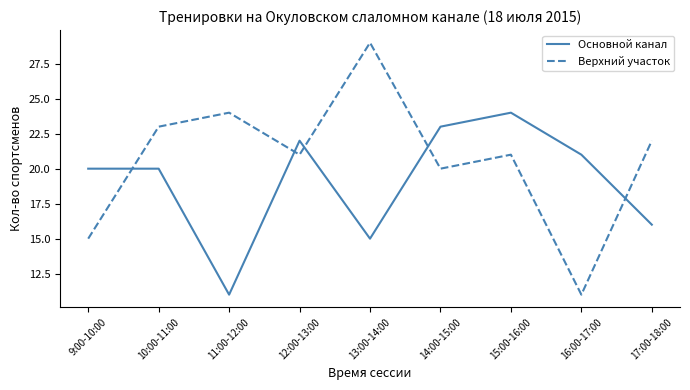

Where do Основной канал and Верхний участок first cross each other?

9:00-10:00 and 10:00-11:00